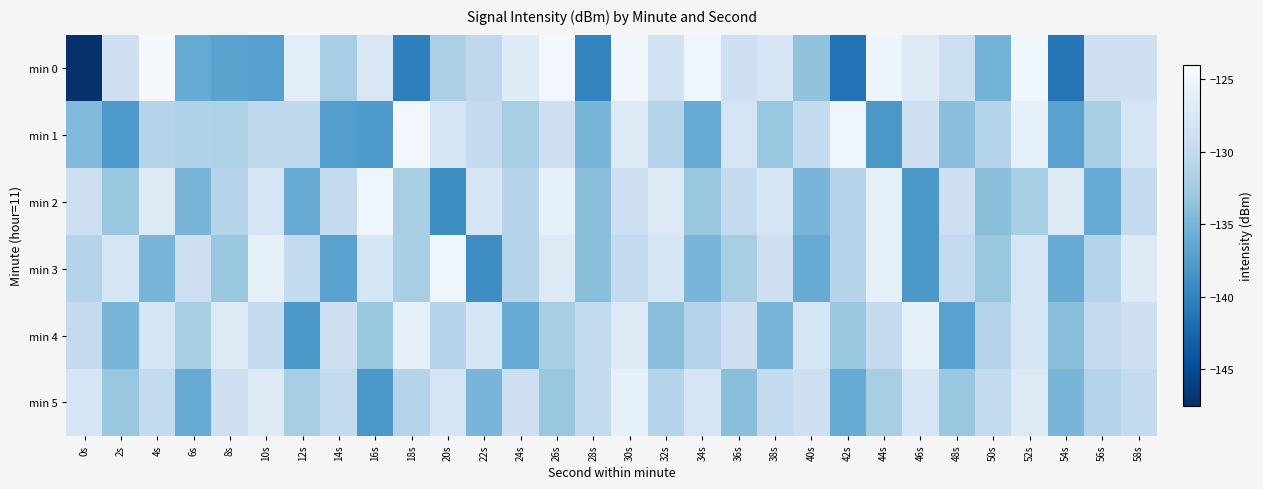

Which label corresponds to the smallest value in the chart?

0s